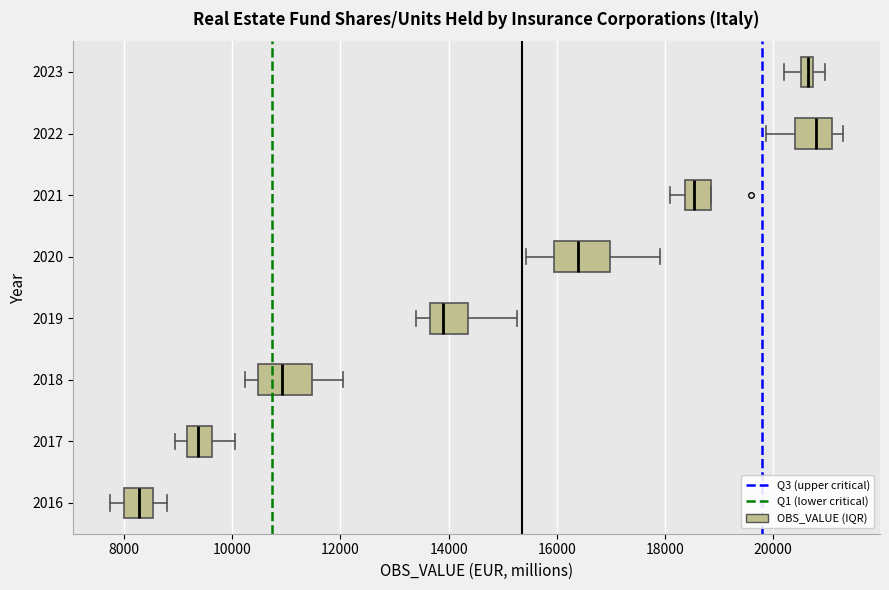

Which box's median line is the furthest to the left?

2016